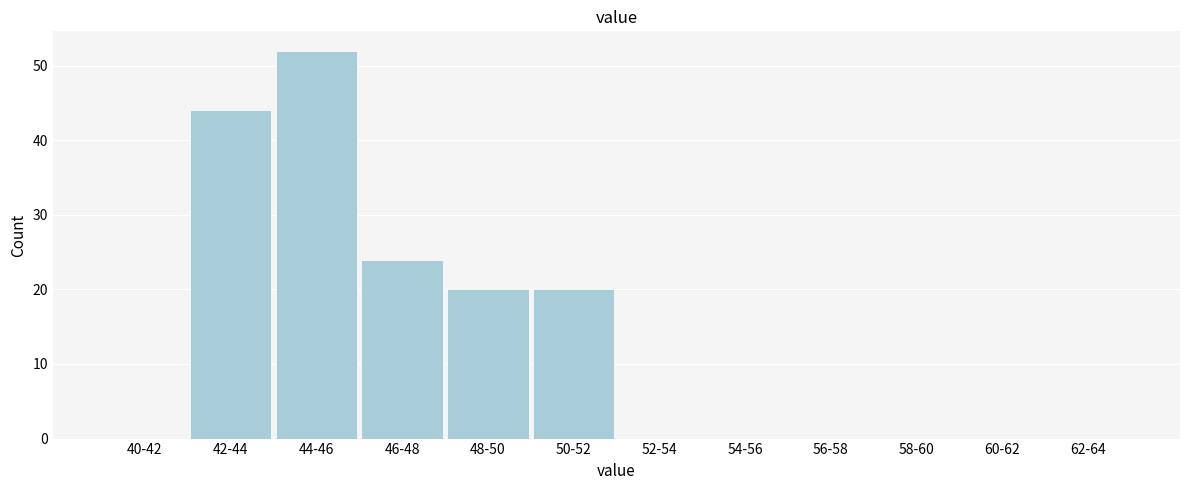

Reading right to left, extract all data points from this chart.

62-64=0	60-62=0	58-60=0	56-58=0	54-56=0	52-54=0	50-52=20	48-50=20	46-48=24	44-46=52	42-44=44	40-42=0